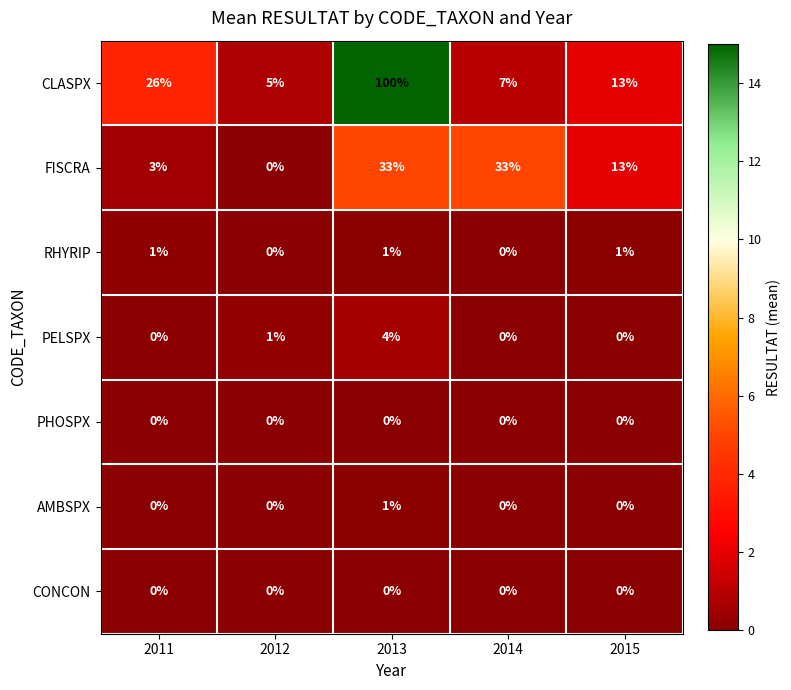

What is the total value across all series at 2014?

40